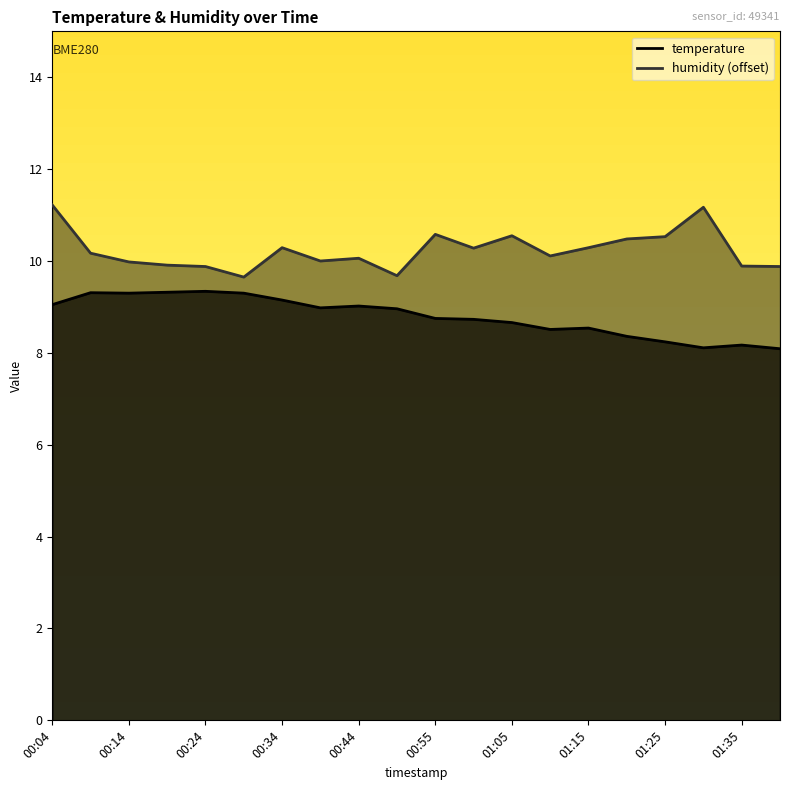

Between 00:39 and 01:25, which is larger?

00:39